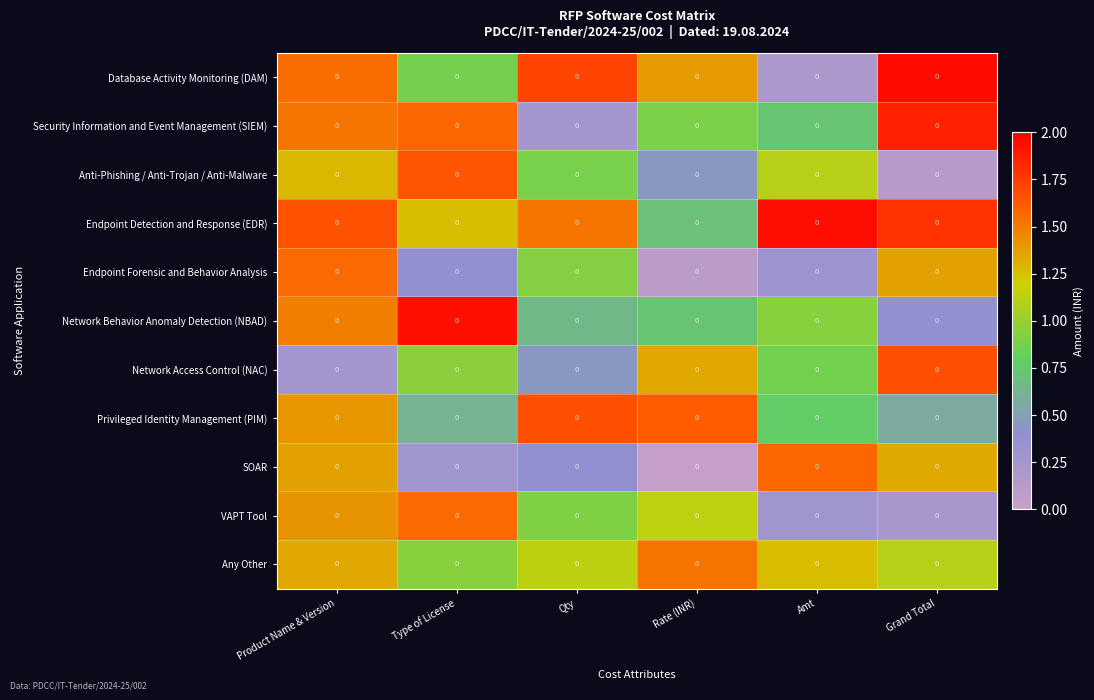

How many data points does each series have?

6